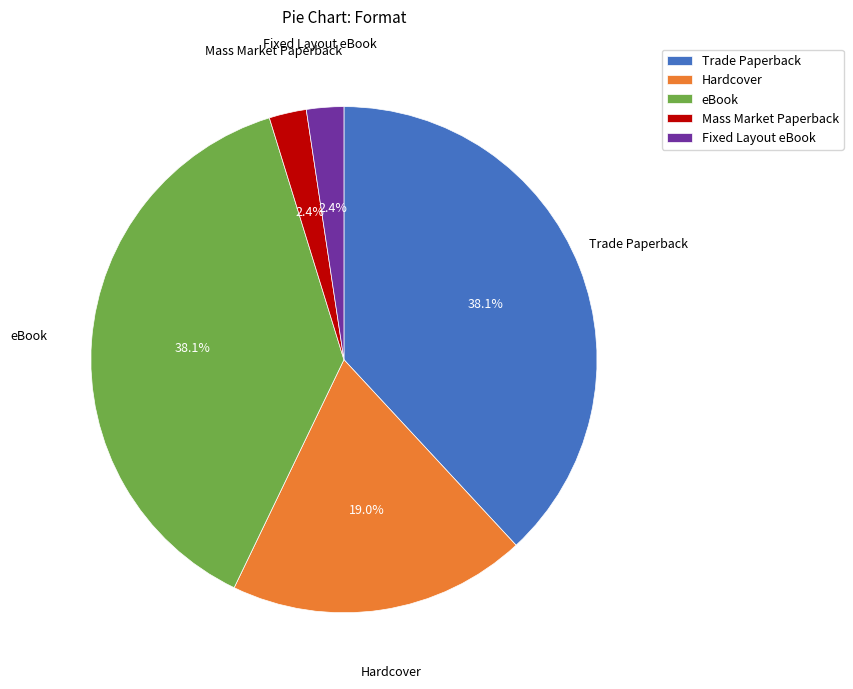

How many segments does this pie chart have?

5